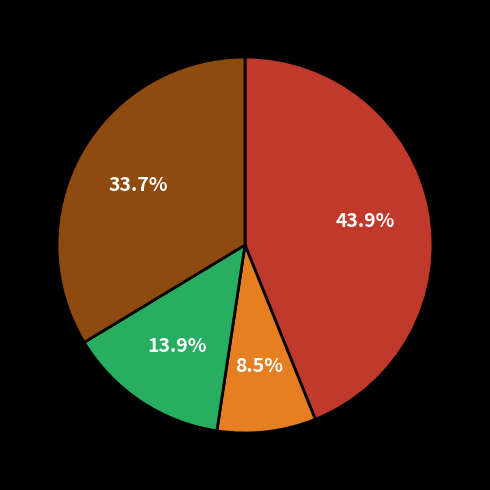

Does any single category account for the majority?

No